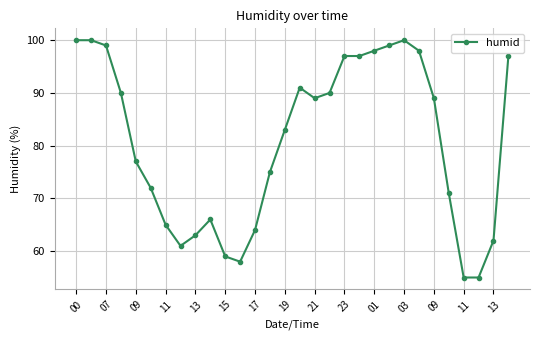

True or false: there are more than 2 points higher than both neighbors.

True